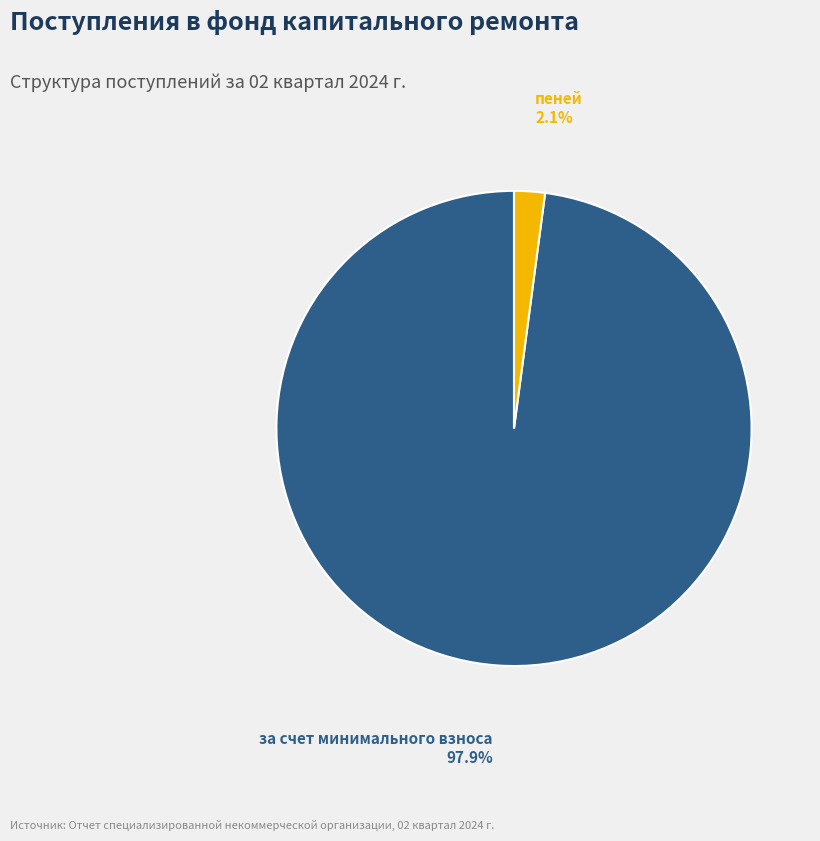

How many slices are in this pie chart?

2